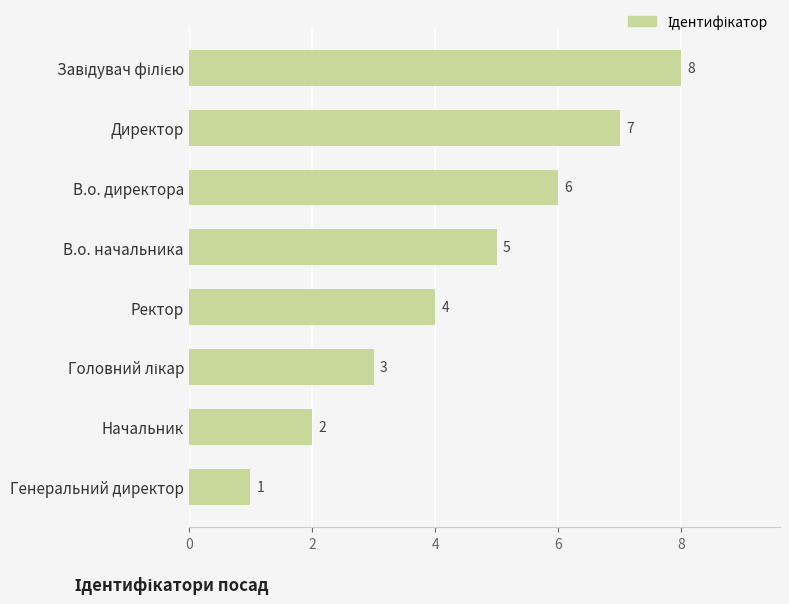

How many values are below 5?

4